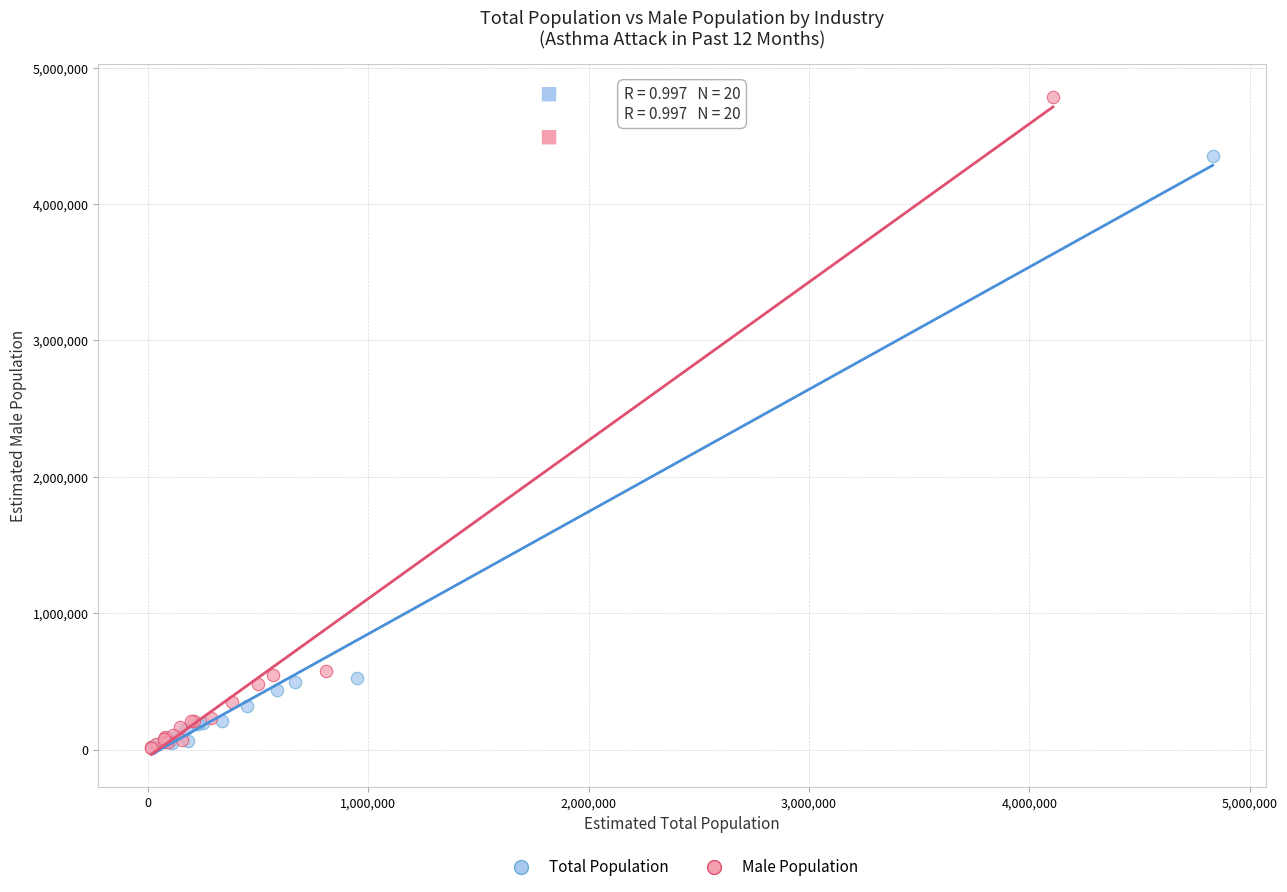

Which series reaches the maximum Y coordinate?

Male Population